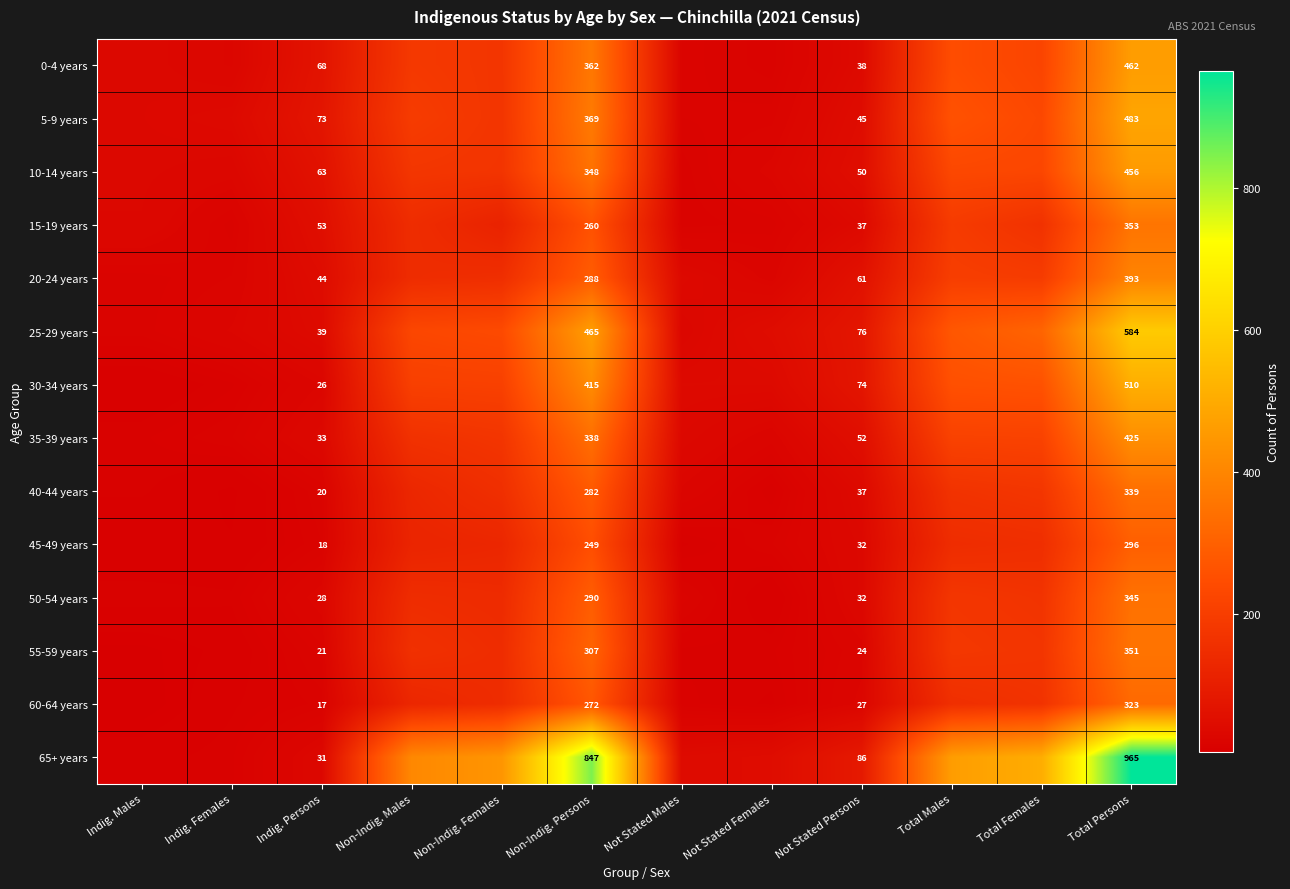

The value of 30-34 years at Indig. Persons is 7. True or false?

False